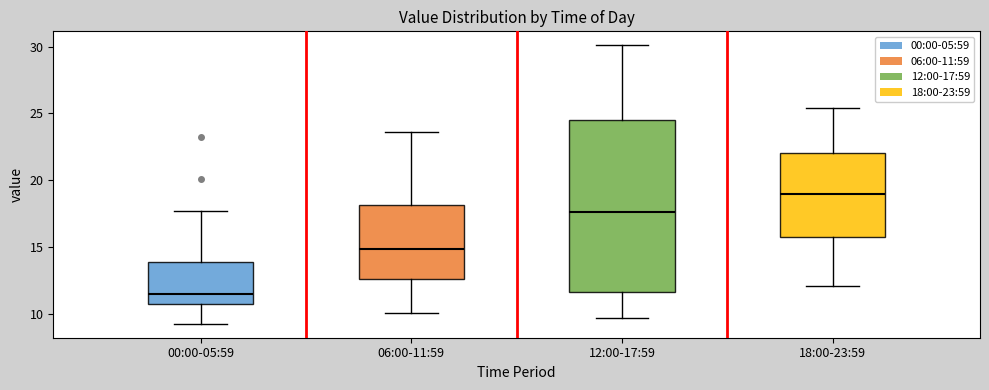

Which box's median line is the highest?

18:00-23:59